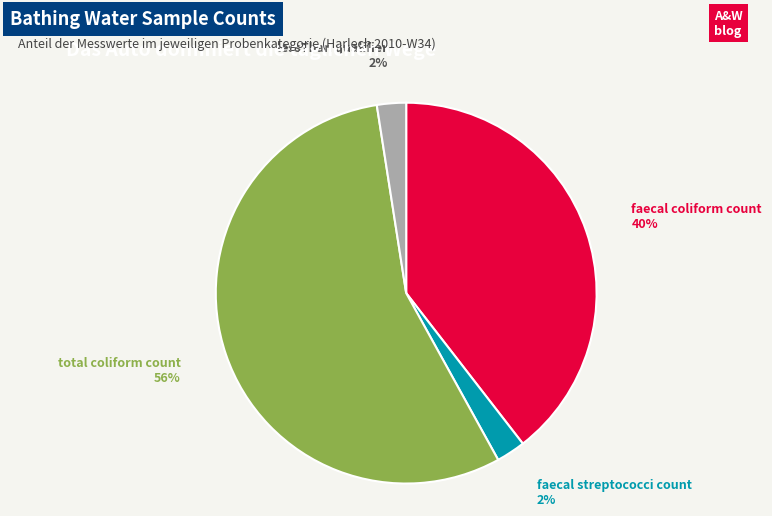

The faecal streptococci count slice represents 2% of the pie. True or false?

True